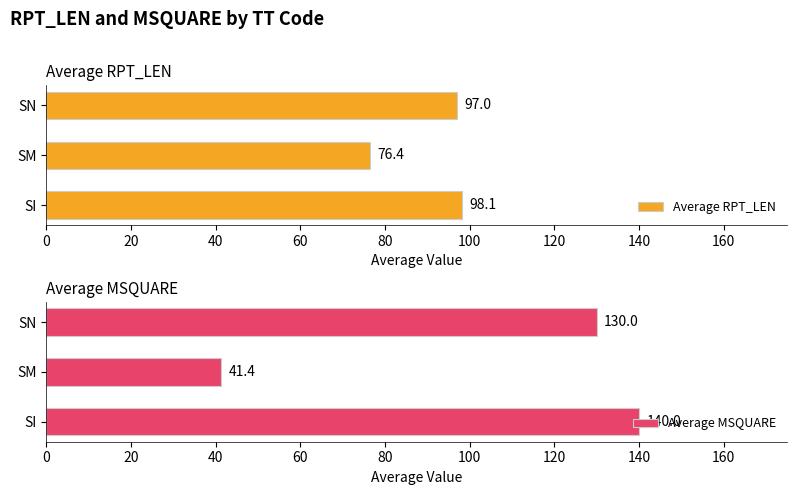

List the series in order of their overall mean, lowest first.

Average RPT_LEN, Average MSQUARE